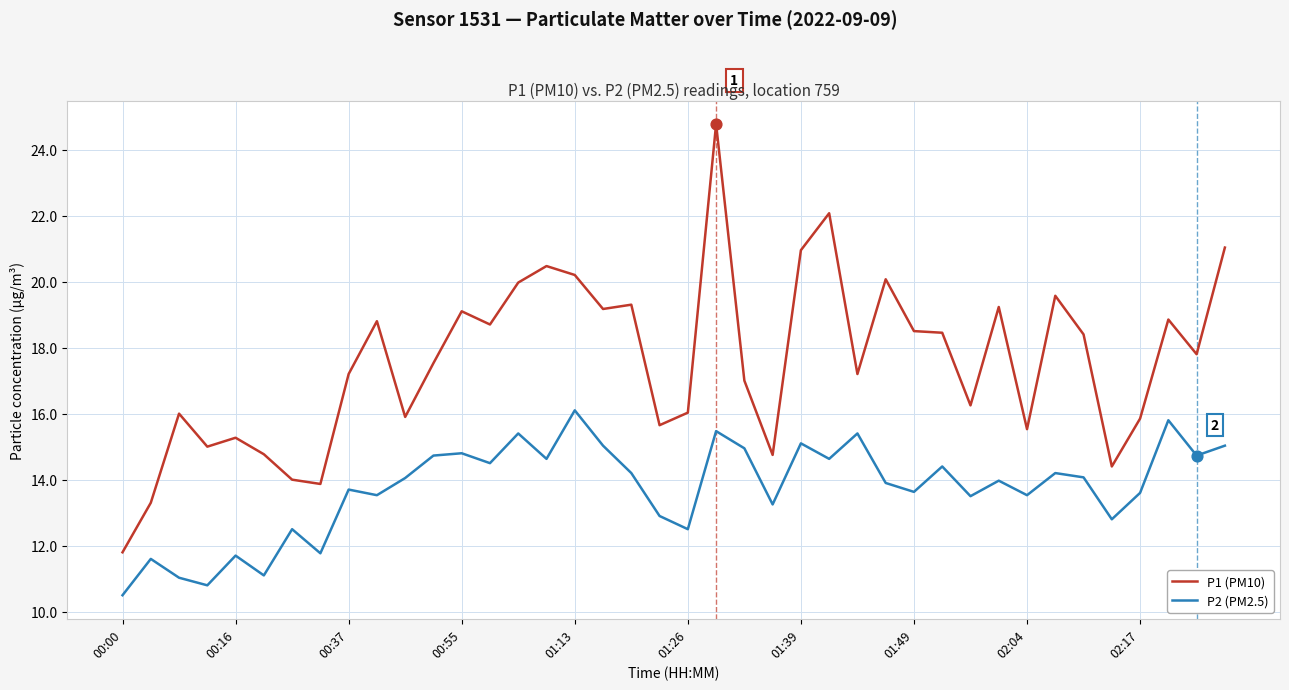

Which series has the largest range (max minus min)?

P1 (PM10)